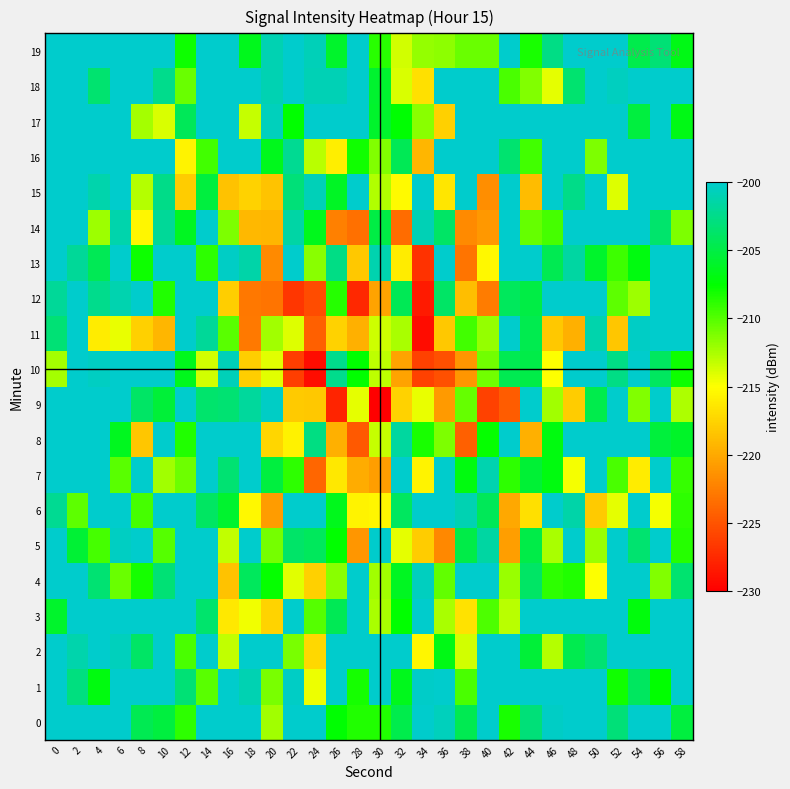

Reading left to right, extract all data points from this chart.

0: 0=-200.0	2=-200.0	4=-200.0	6=-200.0	8=-204.5	10=-205.2	12=-208.9	14=-200.0	16=-200.0	18=-200.0	20=-212.3	22=-200.0	24=-200.0	26=-207.4	28=-208.5	30=-208.5	32=-204.8	34=-200.0	36=-200.6	38=-204.5	40=-200.0	42=-208.2	44=-203.1	46=-200.3	48=-200.0	50=-200.0	52=-203.2	54=-200.0	56=-200.0	58=-205.2
1: 0=-200.0	2=-202.9	4=-207.0	6=-200.0	8=-200.0	10=-200.0	12=-203.2	14=-210.1	16=-200.0	18=-201.1	20=-211.1	22=-200.3	24=-214.5	26=-200.0	28=-208.1	30=-200.0	32=-206.6	34=-200.2	36=-200.0	38=-209.6	40=-200.0	42=-200.0	44=-200.0	46=-200.0	48=-200.0	50=-200.0	52=-208.1	54=-204.0	56=-207.6	58=-200.0
2: 0=-200.0	2=-201.2	4=-200.0	6=-200.6	8=-203.8	10=-200.0	12=-209.7	14=-200.0	16=-213.2	18=-200.0	20=-200.0	22=-211.1	24=-217.3	26=-200.0	28=-200.0	30=-200.0	32=-200.0	34=-215.5	36=-206.7	38=-213.6	40=-200.0	42=-200.0	44=-205.5	46=-212.8	48=-204.6	50=-203.4	52=-200.0	54=-200.0	56=-200.0	58=-200.0
3: 0=-206.0	2=-200.0	4=-200.0	6=-200.0	8=-200.0	10=-200.0	12=-200.0	14=-203.5	16=-216.4	18=-214.6	20=-217.5	22=-200.0	24=-210.0	26=-204.4	28=-200.0	30=-212.5	32=-207.6	34=-200.0	36=-212.5	38=-216.7	40=-209.8	42=-213.0	44=-200.0	46=-200.0	48=-200.0	50=-200.0	52=-200.0	54=-207.1	56=-200.0	58=-200.0
4: 0=-200.0	2=-200.0	4=-203.3	6=-210.7	8=-208.2	10=-203.2	12=-200.0	14=-200.0	16=-218.5	18=-204.2	20=-207.7	22=-214.2	24=-217.7	26=-211.5	28=-200.0	30=-212.3	32=-206.3	34=-200.6	36=-210.4	38=-200.0	40=-200.0	42=-212.0	44=-203.8	46=-208.9	48=-208.4	50=-214.9	52=-200.0	54=-200.0	56=-211.3	58=-203.4
5: 0=-200.0	2=-205.6	4=-209.6	6=-200.4	8=-200.0	10=-210.0	12=-200.0	14=-200.0	16=-213.1	18=-200.0	20=-210.9	22=-203.7	24=-204.2	26=-207.5	28=-221.2	30=-200.0	32=-214.2	34=-218.0	36=-222.0	38=-204.9	40=-201.6	42=-220.6	44=-204.9	46=-212.5	48=-200.0	50=-212.1	52=-200.0	54=-203.5	56=-200.0	58=-208.7
6: 0=-202.2	2=-210.2	4=-200.0	6=-200.0	8=-209.5	10=-200.0	12=-200.0	14=-204.0	16=-205.8	18=-215.4	20=-220.7	22=-200.0	24=-200.0	26=-206.5	28=-215.7	30=-215.5	32=-204.1	34=-200.0	36=-200.0	38=-200.9	40=-204.3	42=-220.1	44=-216.8	46=-200.0	48=-201.3	50=-218.1	52=-214.2	54=-200.0	56=-214.7	58=-208.8
7: 0=-200.0	2=-200.0	4=-200.0	6=-210.1	8=-200.0	10=-212.2	12=-210.8	14=-200.0	16=-203.4	18=-200.0	20=-205.3	22=-208.9	24=-223.9	26=-216.4	28=-219.9	30=-220.6	32=-200.0	34=-215.6	36=-200.0	38=-207.0	40=-201.1	42=-208.9	44=-205.6	46=-206.9	48=-214.7	50=-200.0	52=-209.7	54=-216.1	56=-200.0	58=-209.0
8: 0=-200.0	2=-200.0	4=-200.0	6=-206.4	8=-218.3	10=-200.0	12=-208.5	14=-200.0	16=-200.0	18=-200.0	20=-217.3	22=-215.7	24=-202.8	26=-219.6	28=-224.7	30=-213.2	32=-201.7	34=-208.3	36=-211.2	38=-224.4	40=-207.7	42=-200.0	44=-219.6	46=-207.0	48=-200.0	50=-200.0	52=-200.0	54=-200.0	56=-205.4	58=-206.1
9: 0=-200.0	2=-200.0	4=-200.0	6=-200.0	8=-203.8	10=-205.4	12=-200.0	14=-203.6	16=-203.3	18=-201.8	20=-200.3	22=-218.1	24=-218.2	26=-227.8	28=-214.2	30=-230.0	32=-217.6	34=-214.3	36=-220.9	38=-210.5	40=-226.1	42=-224.6	44=-200.0	46=-212.3	48=-218.0	50=-204.8	52=-200.0	54=-211.4	56=-200.0	58=-212.6
10: 0=-212.4	2=-200.0	4=-200.4	6=-200.0	8=-200.0	10=-200.0	12=-206.5	14=-213.6	16=-200.8	18=-217.8	20=-214.1	22=-226.3	24=-229.2	26=-202.4	28=-207.5	30=-213.1	32=-220.4	34=-226.1	36=-225.3	38=-221.1	40=-210.8	42=-204.5	44=-204.8	46=-214.9	48=-200.0	50=-200.0	52=-202.7	54=-200.0	56=-204.0	58=-207.9
11: 0=-203.2	2=-200.0	4=-216.1	6=-214.3	8=-217.8	10=-219.2	12=-200.0	14=-202.0	16=-210.2	18=-222.8	20=-212.2	22=-214.1	24=-224.3	26=-217.6	28=-219.6	30=-213.5	32=-212.5	34=-229.3	36=-218.2	38=-209.5	40=-211.9	42=-200.0	44=-204.6	46=-218.2	48=-219.7	50=-201.2	52=-218.4	54=-200.3	56=-200.0	58=-200.0
12: 0=-201.9	2=-200.0	4=-202.4	6=-201.1	8=-200.0	10=-208.5	12=-200.0	14=-200.0	16=-217.9	18=-222.9	20=-223.2	22=-226.7	24=-225.5	26=-208.7	28=-227.6	30=-220.4	32=-204.4	34=-228.4	36=-203.9	38=-218.8	40=-222.6	42=-204.1	44=-204.9	46=-200.0	48=-200.0	50=-200.0	52=-210.3	54=-212.1	56=-200.0	58=-200.0
13: 0=-200.0	2=-202.0	4=-204.5	6=-200.0	8=-207.9	10=-200.0	12=-200.0	14=-208.8	16=-200.3	18=-201.3	20=-221.9	22=-200.0	24=-211.6	26=-202.6	28=-218.2	30=-201.1	32=-216.1	34=-227.1	36=-200.0	38=-223.2	40=-215.4	42=-200.0	44=-200.0	46=-204.5	48=-201.6	50=-205.9	52=-209.3	54=-207.0	56=-200.0	58=-200.0
14: 0=-200.0	2=-200.0	4=-212.1	6=-201.2	8=-215.5	10=-201.9	12=-206.3	14=-200.0	16=-211.1	18=-219.1	20=-219.3	22=-201.5	24=-206.5	26=-222.5	28=-223.3	30=-204.9	32=-223.7	34=-200.9	36=-203.8	38=-221.9	40=-221.0	42=-200.0	44=-210.4	46=-209.5	48=-200.0	50=-200.0	52=-200.0	54=-200.0	56=-203.6	58=-211.1
15: 0=-200.0	2=-200.0	4=-201.2	6=-200.0	8=-212.9	10=-202.5	12=-218.0	14=-205.3	16=-218.6	18=-217.6	20=-218.4	22=-203.1	24=-200.8	26=-206.1	28=-200.0	30=-212.7	32=-215.3	34=-200.0	36=-216.5	38=-200.0	40=-221.6	42=-200.0	44=-219.0	46=-200.0	48=-202.5	50=-200.0	52=-214.0	54=-200.0	56=-200.0	58=-200.0
16: 0=-200.0	2=-200.0	4=-200.0	6=-200.0	8=-200.0	10=-200.0	12=-215.6	14=-209.5	16=-200.0	18=-200.0	20=-206.6	22=-202.2	24=-213.0	26=-216.0	28=-208.0	30=-211.4	32=-204.4	34=-219.3	36=-200.0	38=-200.0	40=-200.0	42=-203.4	44=-209.5	46=-200.0	48=-200.0	50=-211.1	52=-200.0	54=-200.0	56=-200.0	58=-200.0
17: 0=-200.0	2=-200.0	4=-200.0	6=-200.0	8=-212.3	10=-213.8	12=-204.2	14=-200.0	16=-200.0	18=-213.3	20=-200.6	22=-207.5	24=-200.0	26=-200.0	28=-200.0	30=-205.9	32=-207.4	34=-211.5	36=-217.7	38=-200.0	40=-200.0	42=-200.0	44=-200.0	46=-200.0	48=-200.0	50=-200.0	52=-200.0	54=-205.3	56=-200.0	58=-206.7
18: 0=-200.0	2=-200.0	4=-203.5	6=-200.0	8=-200.0	10=-202.4	12=-210.5	14=-200.0	16=-200.0	18=-200.0	20=-201.0	22=-200.0	24=-200.9	26=-200.9	28=-200.0	30=-205.8	32=-213.9	34=-216.9	36=-200.0	38=-200.0	40=-200.0	42=-209.7	44=-211.3	46=-214.3	48=-203.4	50=-200.0	52=-200.5	54=-200.0	56=-200.0	58=-200.0
19: 0=-200.0	2=-200.0	4=-200.0	6=-200.0	8=-200.0	10=-200.0	12=-207.9	14=-200.0	16=-200.0	18=-206.5	20=-201.0	22=-200.0	24=-200.7	26=-205.9	28=-200.0	30=-208.7	32=-213.6	34=-211.9	36=-211.7	38=-210.6	40=-210.6	42=-200.0	44=-208.2	46=-202.7	48=-200.0	50=-200.0	52=-200.0	54=-204.7	56=-203.2	58=-206.8